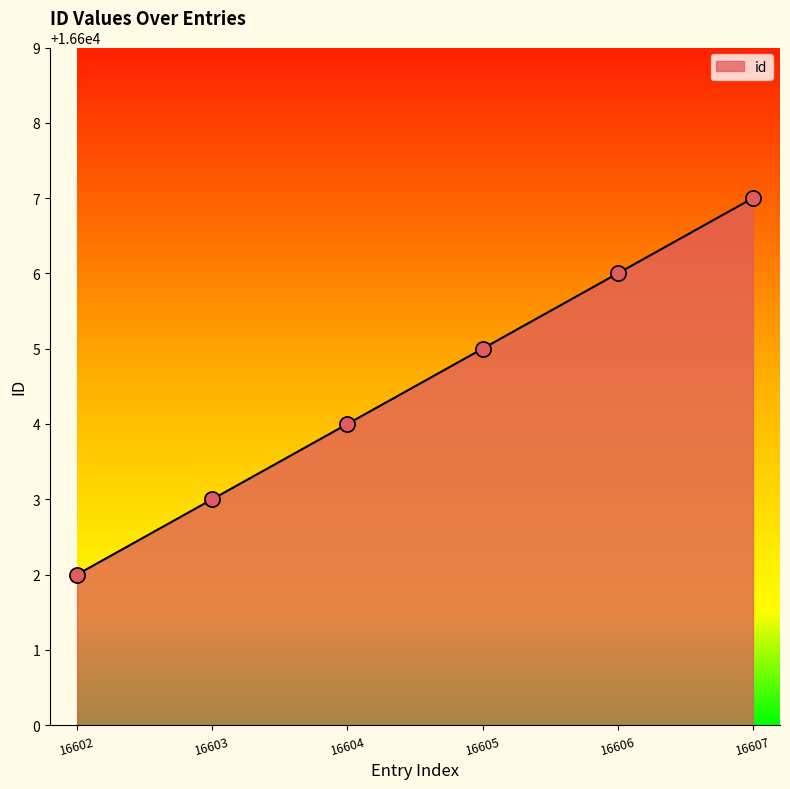

Which has a higher value, 16603 or 16605?

16605